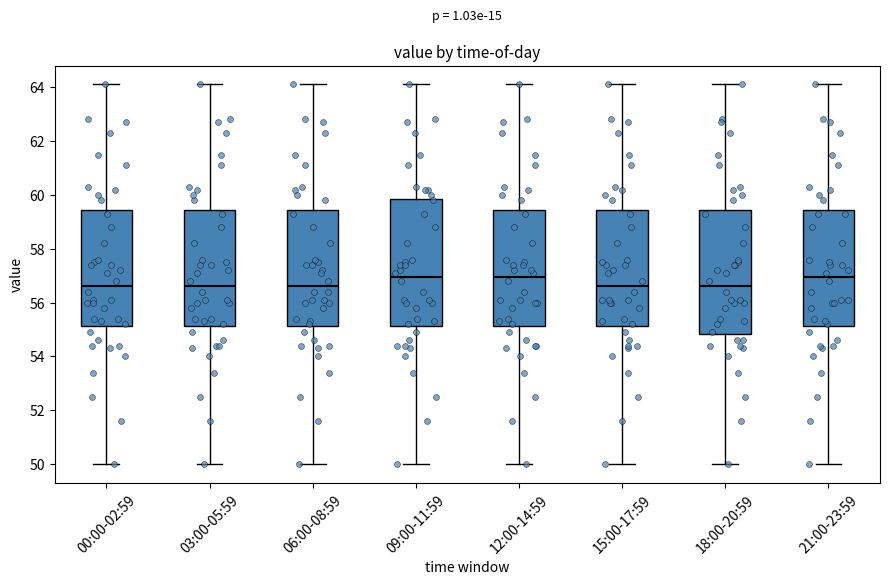

Reading left to right, read every box against the y-axis: the position of its median line, the range the box covers, and the ends of its whiskers. The values are not printed on the chart, so give them approximately, as read against the axis.

00:00-02:59: median 56.6, box 55.2 to 59.4, whiskers 50.0 to 64.2
03:00-05:59: median 56.6, box 55.2 to 59.4, whiskers 50.0 to 64.2
06:00-08:59: median 56.6, box 55.2 to 59.4, whiskers 50.0 to 64.2
09:00-11:59: median 57.0, box 55.2 to 59.8, whiskers 50.0 to 64.2
12:00-14:59: median 57.0, box 55.2 to 59.4, whiskers 50.0 to 64.2
15:00-17:59: median 56.6, box 55.2 to 59.4, whiskers 50.0 to 64.2
18:00-20:59: median 56.6, box 54.8 to 59.4, whiskers 50.0 to 64.2
21:00-23:59: median 57.0, box 55.2 to 59.4, whiskers 50.0 to 64.2